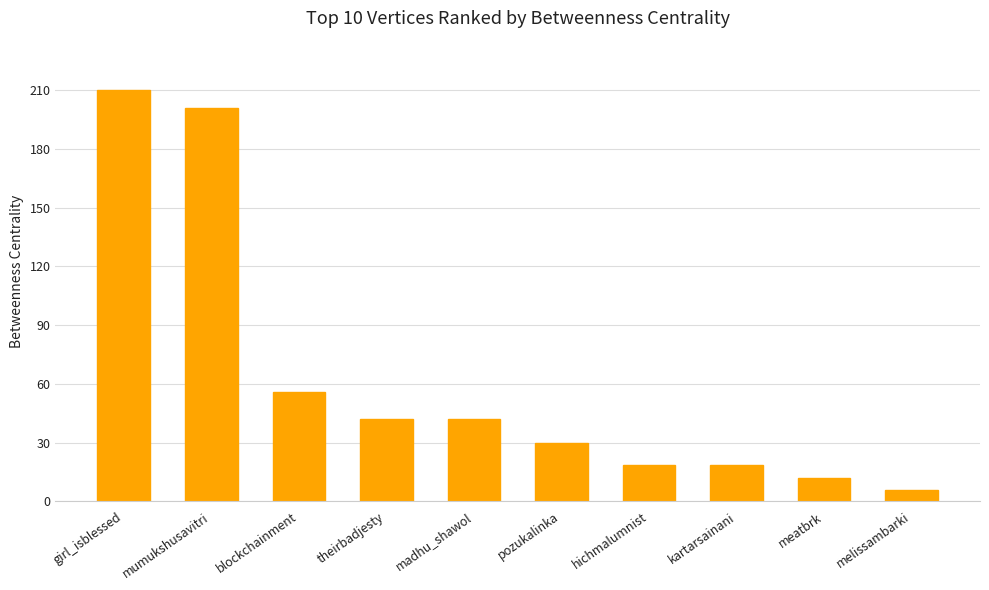

What is the minimum value shown in the chart?

6.0